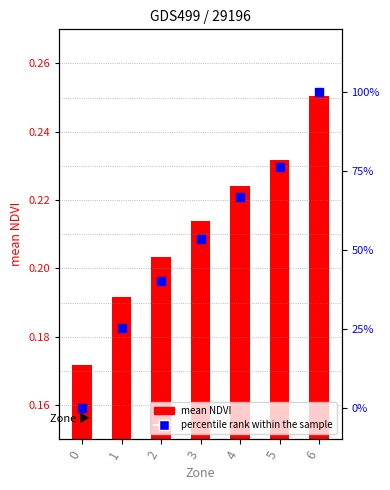

What are all the series names shown in the legend?

mean NDVI, percentile rank within the sample